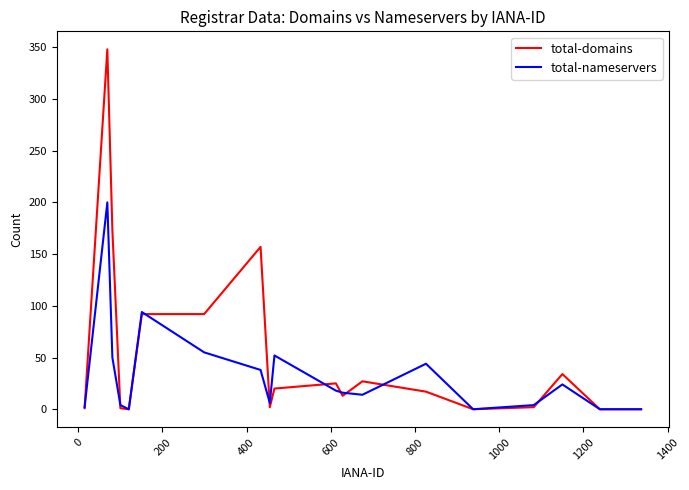

Rank the series by their average value, from highest to lowest.

total-domains, total-nameservers